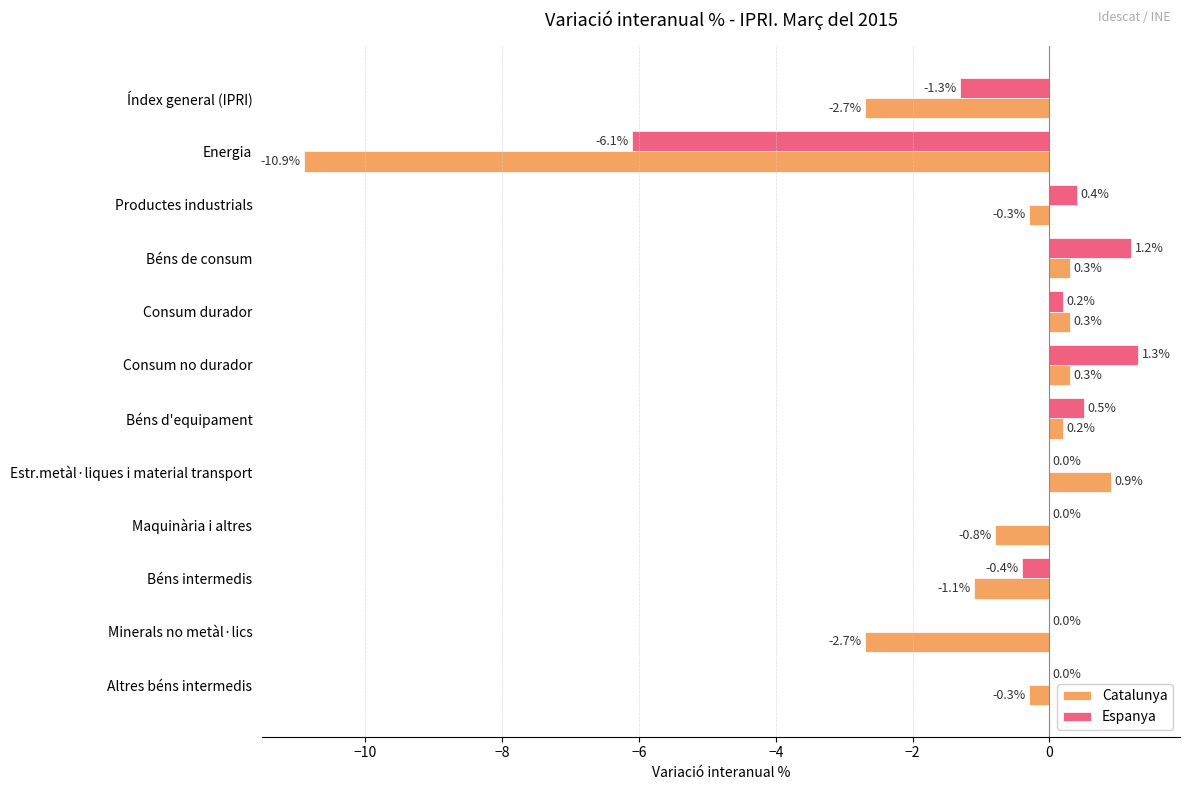

At which category is the sum across all series the highest?

Consum no durador